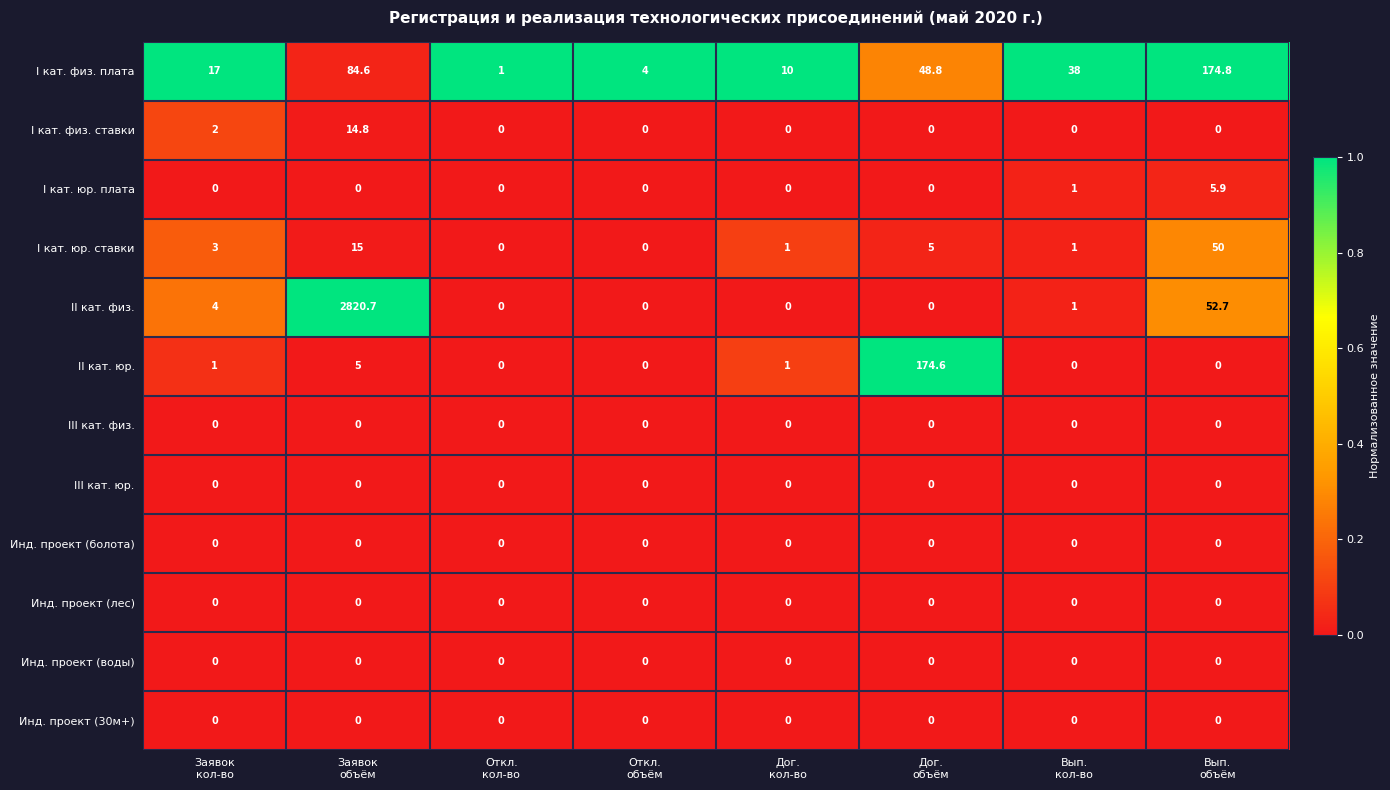

Which label corresponds to the largest value in the chart?

Заявок
объём